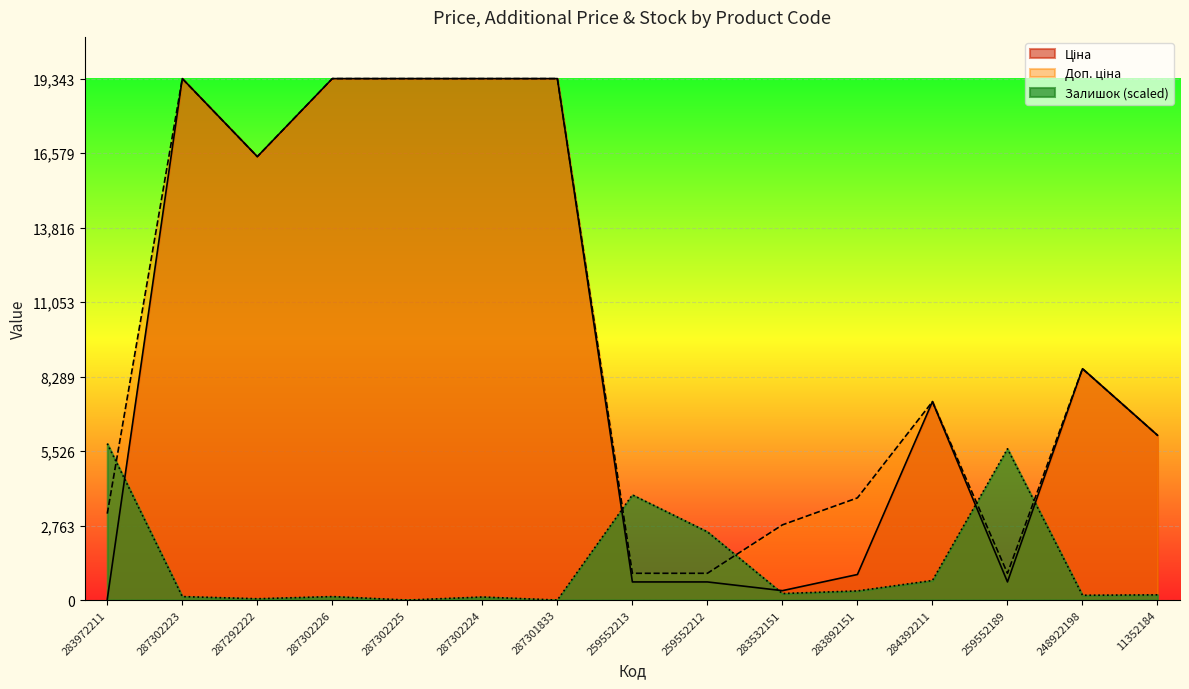

What is the value of the Ціна point at the 4th from the left?

19343.1